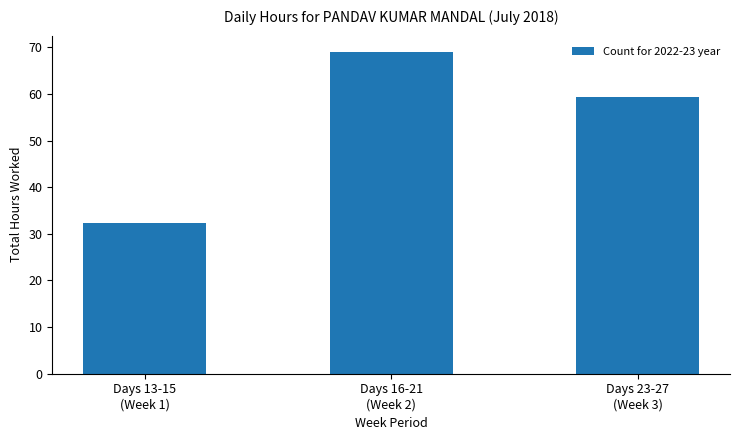

How many values exceed 59?

2